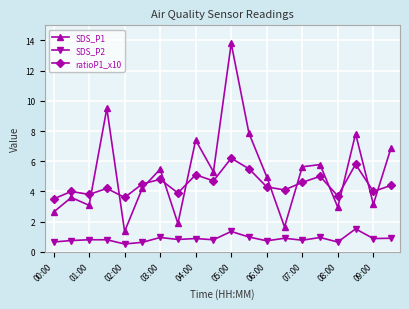

What is the highest value of the SDS_P1 series?

13.8